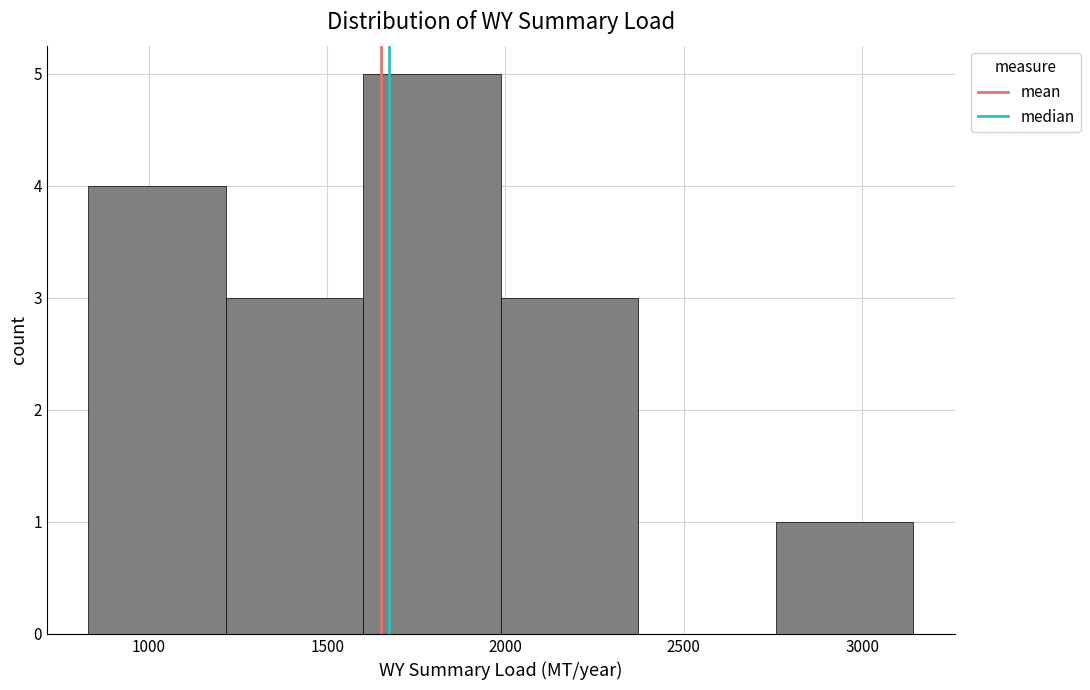

Reading left to right, list every bar in this chart as the range it spans on the x-axis followed by its height. Neither the bar edges nor the heights are printed on the chart, so give them approximately, as read against the axes.

850 to 1200: 4
1200 to 1600: 3
1600 to 2000: 5
2000 to 2350: 3
2350 to 2750: 0
2750 to 3150: 1